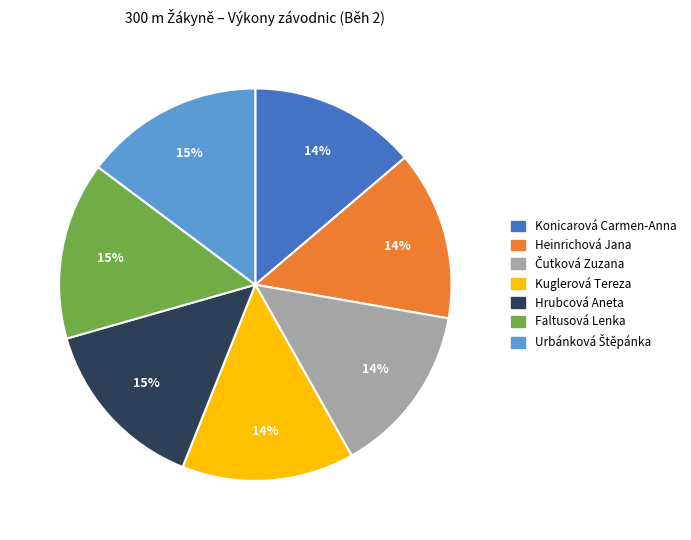

Combined, do Kuglerová Tereza and Konicarová Carmen-Anna account for over 50%?

No